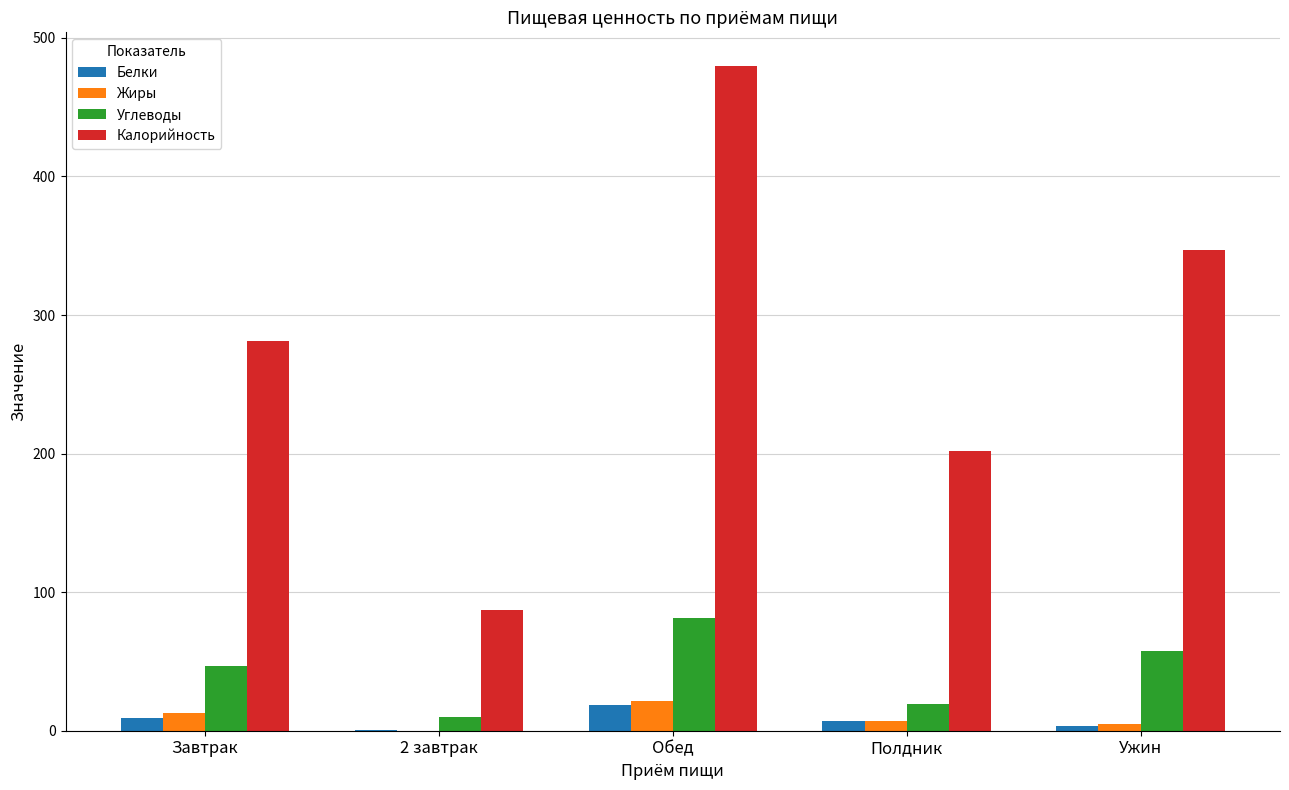

At which label does Углеводы reach its peak?

Обед